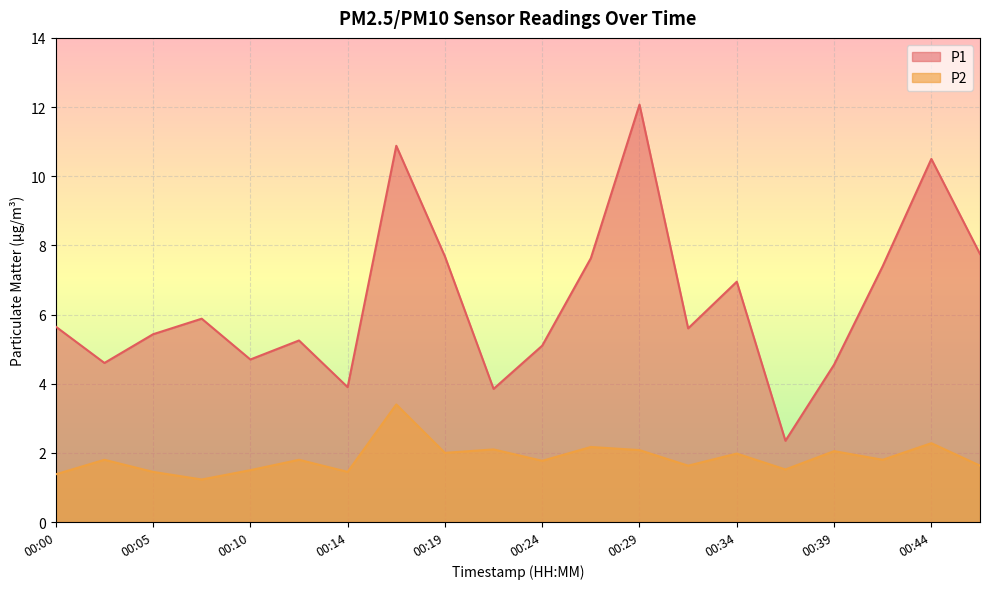

Reading left to right, extract all data points from this chart.

P1: 00:00=5.7	00:02=4.6	00:05=5.4	00:07=5.9	00:10=4.7	00:12=5.2	00:14=3.9	00:17=10.9	00:19=7.7	00:22=3.9	00:24=5.1	00:27=7.6	00:29=12.1	00:32=5.6	00:34=7.0	00:37=2.4	00:39=4.5	00:41=7.4	00:44=10.5	00:46=7.8
P2: 00:00=1.4	00:02=1.8	00:05=1.4	00:07=1.2	00:10=1.5	00:12=1.8	00:14=1.4	00:17=3.4	00:19=2.0	00:22=2.1	00:24=1.8	00:27=2.2	00:29=2.1	00:32=1.6	00:34=2.0	00:37=1.5	00:39=2.0	00:41=1.8	00:44=2.3	00:46=1.6